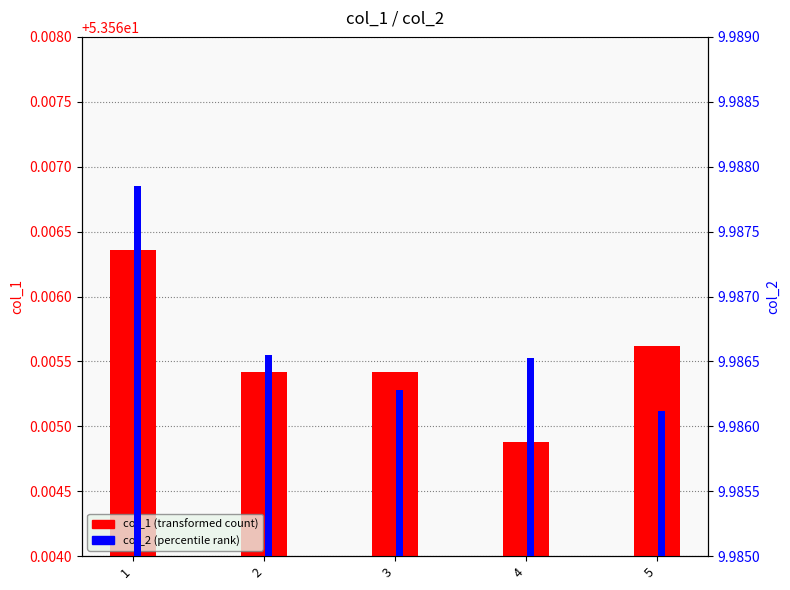

Between 3 and 5, which series saw the biggest shift?

col_1